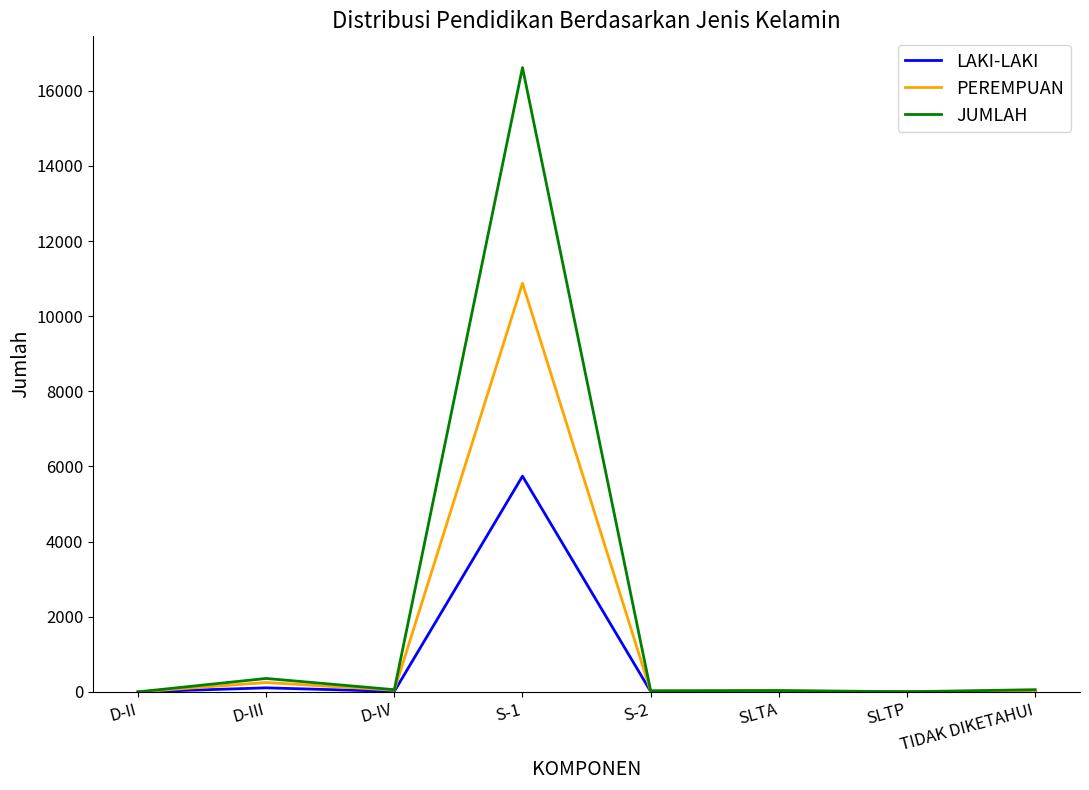

Which series has the largest total across all categories?

JUMLAH